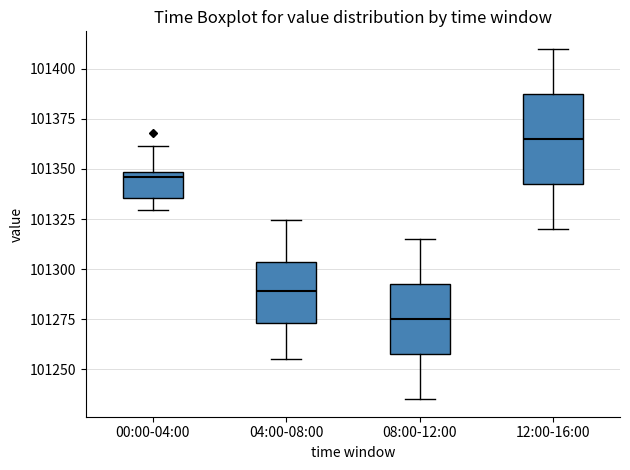

Reading left to right, transcribe this box plot: for each box, give where its median line is, the range the box spans, and where its two whiskers end, as read against the y-axis. The values are not printed on the chart, so give them approximately, as read against the axis.

00:00-04:00: median 101345, box 101335 to 101350, whiskers 101330 to 101360
04:00-08:00: median 101290, box 101275 to 101305, whiskers 101255 to 101325
08:00-12:00: median 101275, box 101260 to 101295, whiskers 101235 to 101315
12:00-16:00: median 101365, box 101345 to 101390, whiskers 101320 to 101410